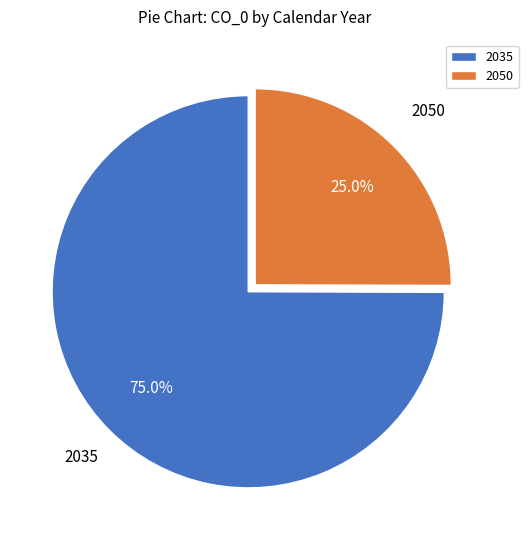

To the nearest percent, what is the difference between the 2050 and 2035 slice percentages?

50%